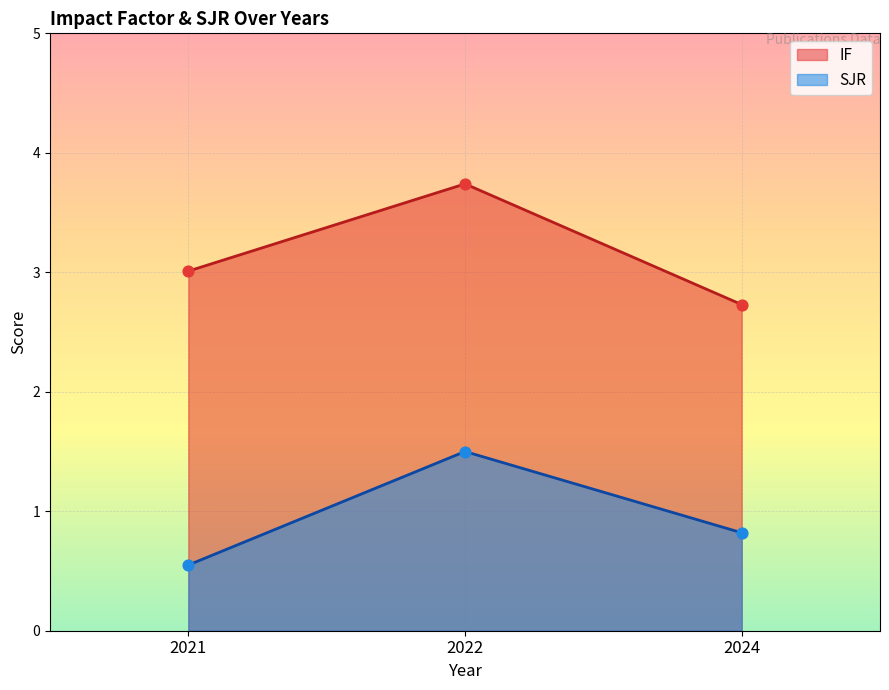

At which category is the sum across all series the highest?

2022